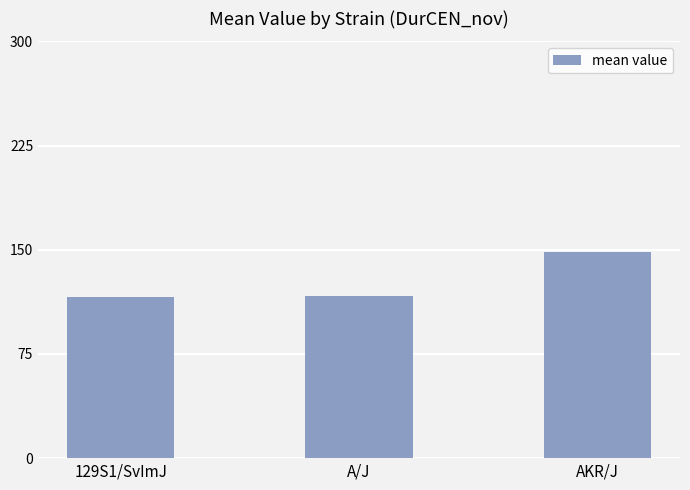

What is the sum of the values at AKR/J and 129S1/SvImJ?

264.9